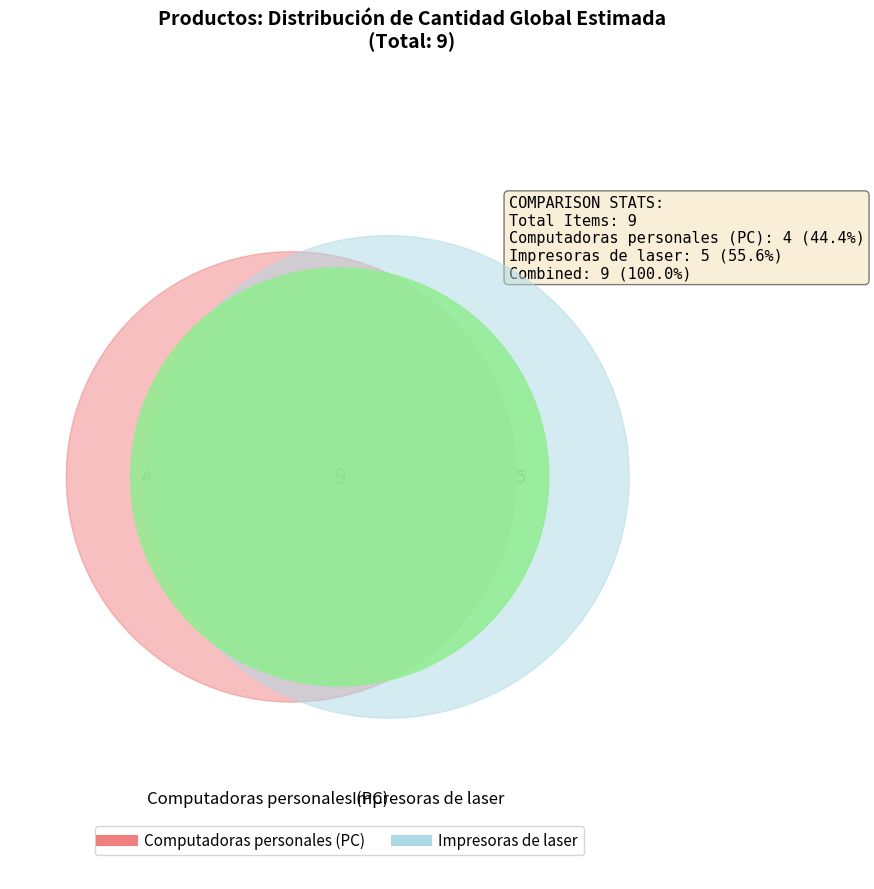

What percentage is NOT represented by Impresoras de laser?

44.4%